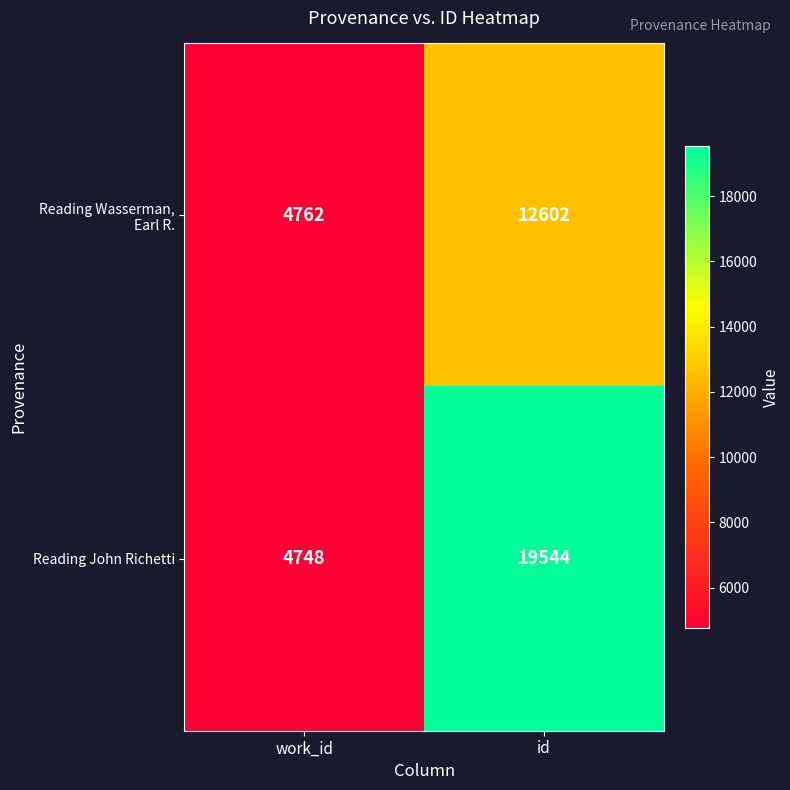

What is the sum of the Reading John Richetti values at work_id and id?

24292